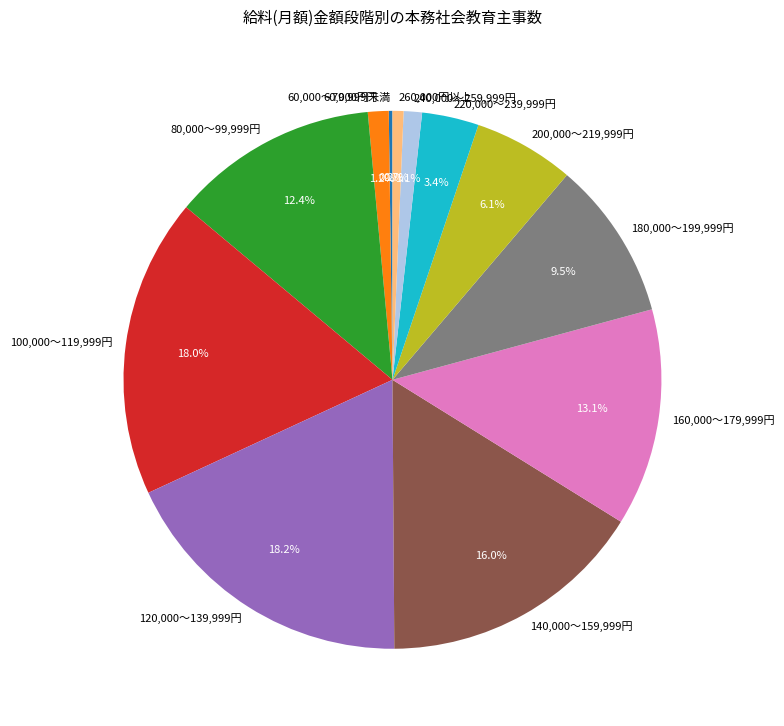

What is the total percentage of 240,000～259,999円 and 160,000～179,999円?

14.2%